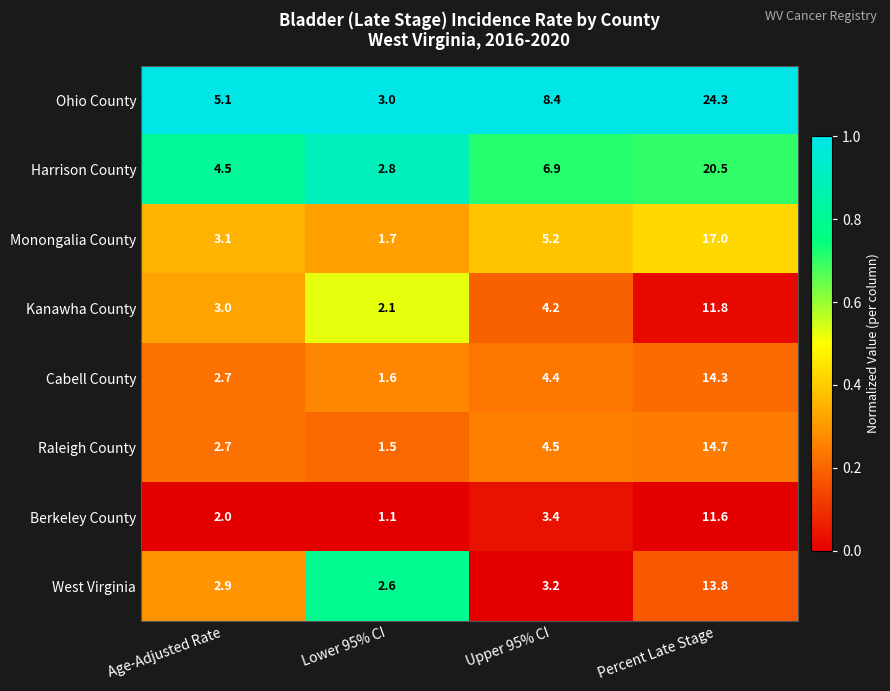

Which series has the largest range (max minus min)?

Ohio County